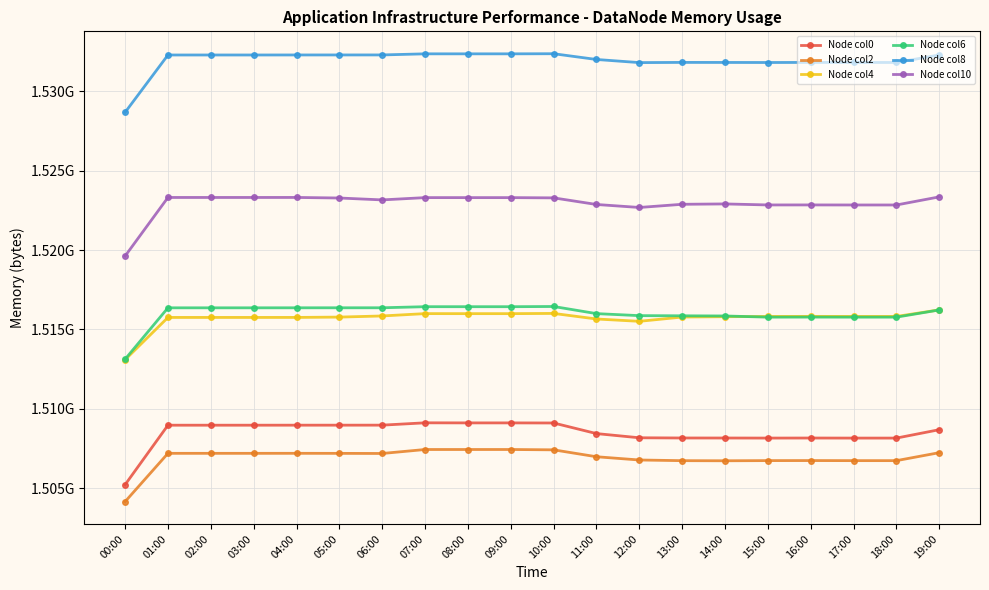

True or false: Node col0 and Node col8 intersect in this chart.

False